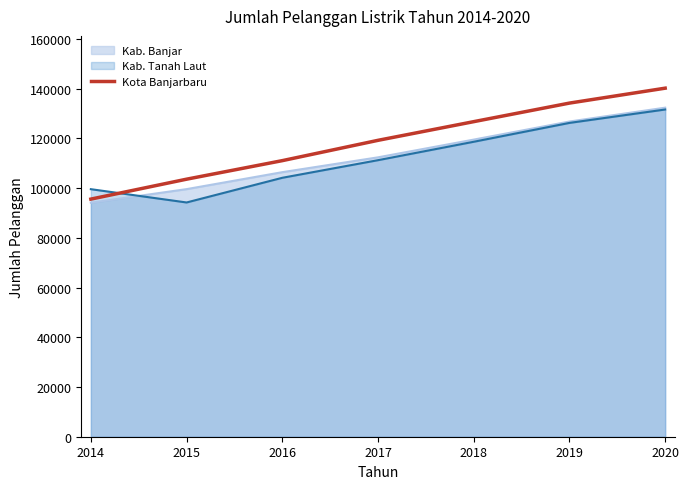

What is the difference between the values at 2014 and 2016?

15475